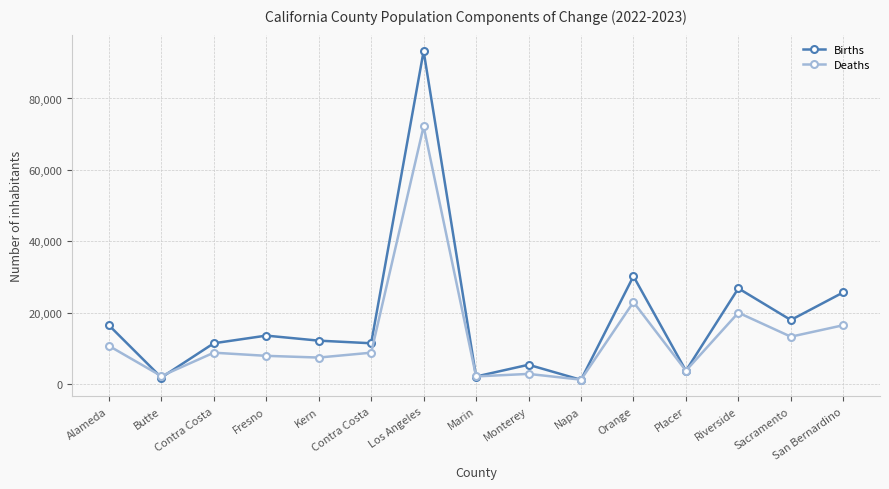

How many lines are shown in the chart?

2